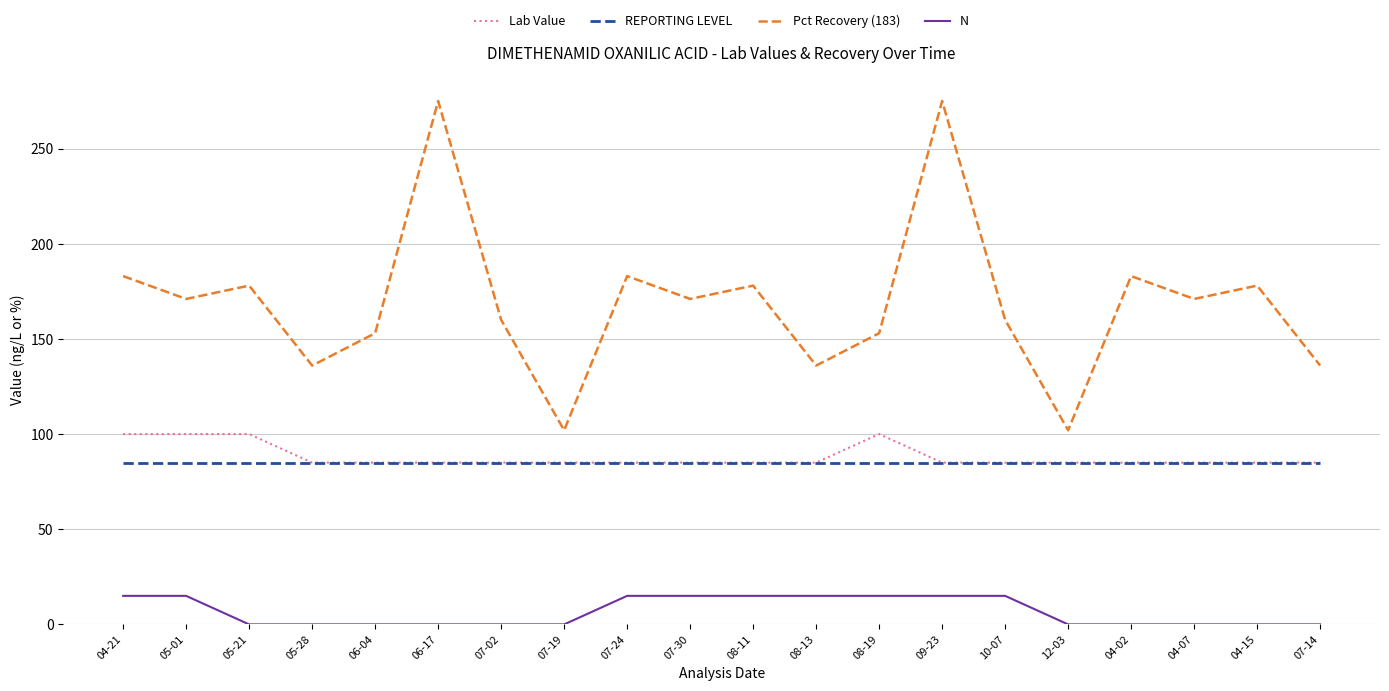

What position from the left is 08-13?

12